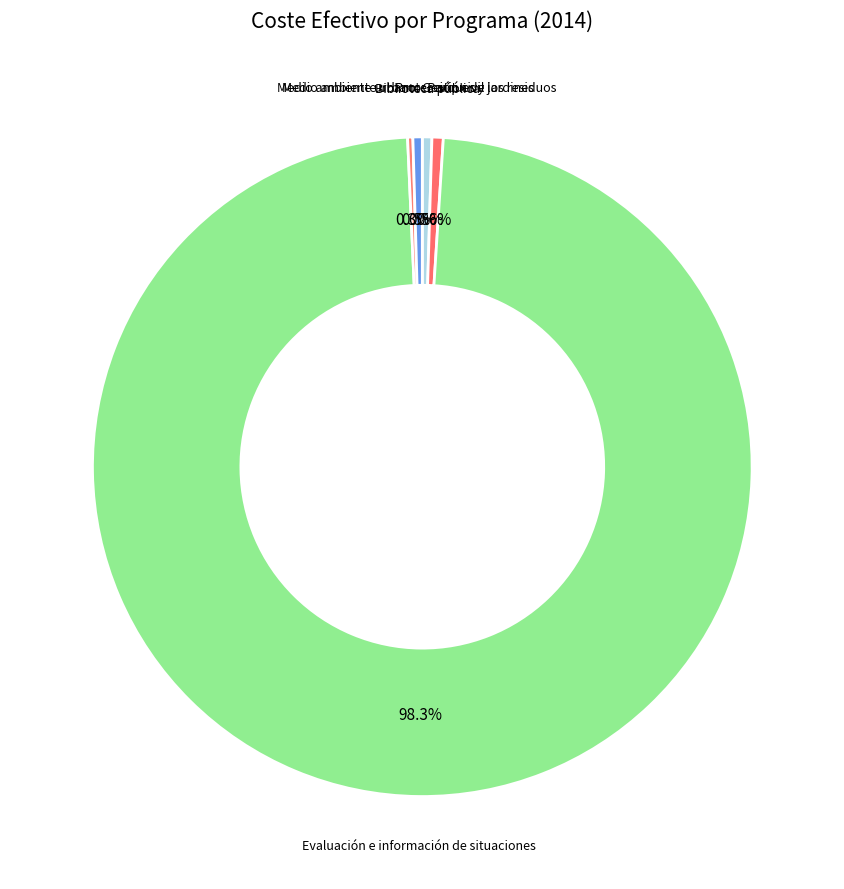

Combined, do Medio ambiente urbano: Gestión de los residuos and Biblioteca pública account for over 50%?

No